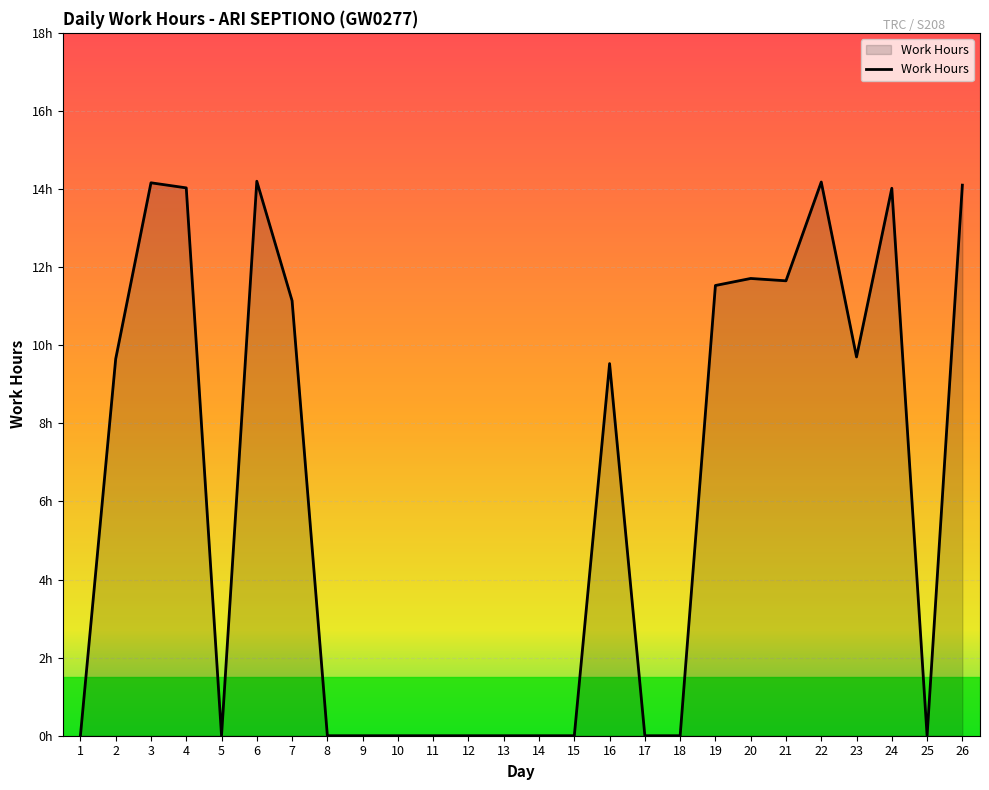

Reading left to right, what are all the values shown in this chart?

0.0	9.7	14.2	14.0	0.0	14.2	11.1	0.0	0.0	0.0	0.0	0.0	0.0	0.0	0.0	9.5	0.0	0.0	11.5	11.7	11.7	14.2	9.7	14.0	0.0	14.1